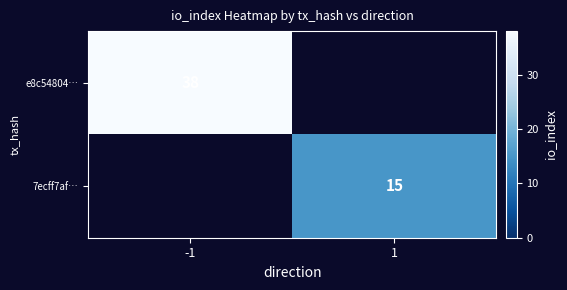

At how many categories does at least one series exceed 26?

1